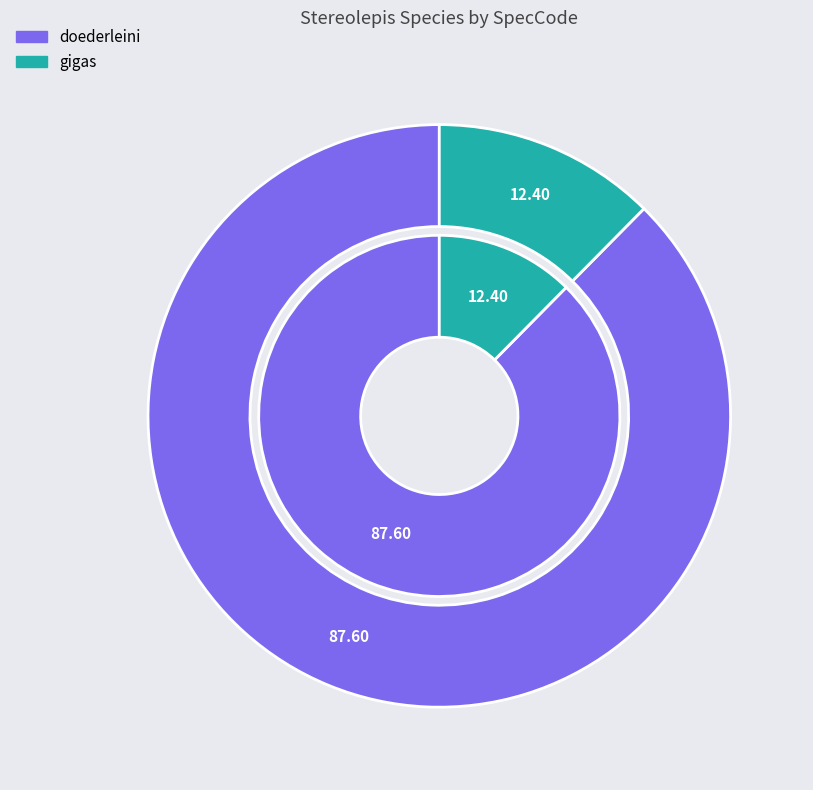

To the nearest percent, what portion does doederleini represent?

88%